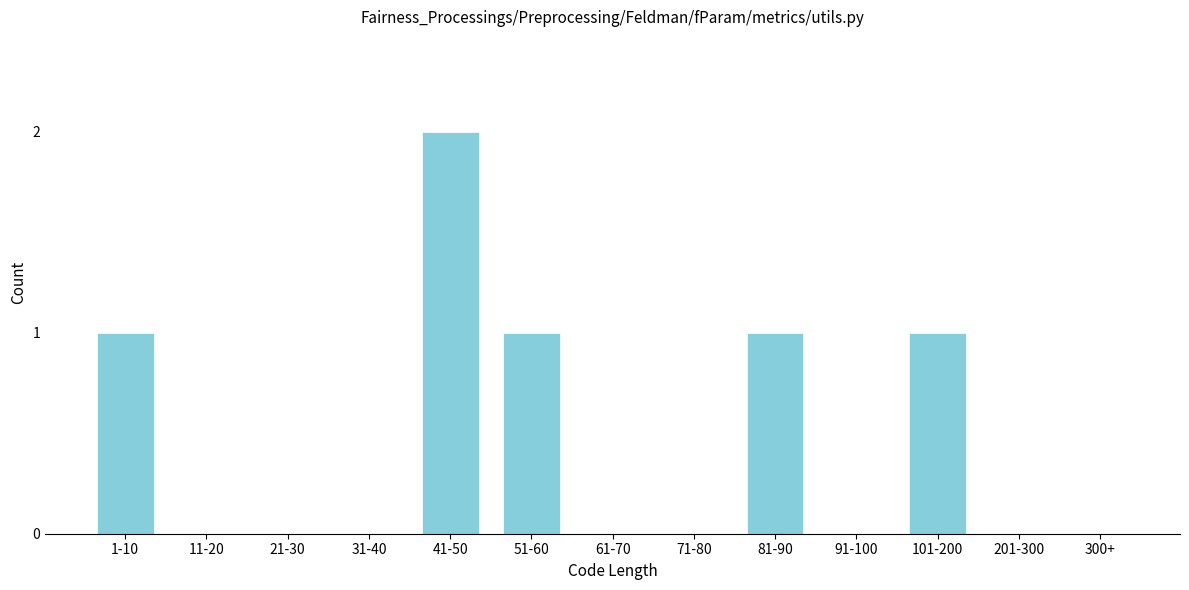

Reading right to left, what are all the values shown in this chart?

300+=0	201-300=0	101-200=1	91-100=0	81-90=1	71-80=0	61-70=0	51-60=1	41-50=2	31-40=0	21-30=0	11-20=0	1-10=1